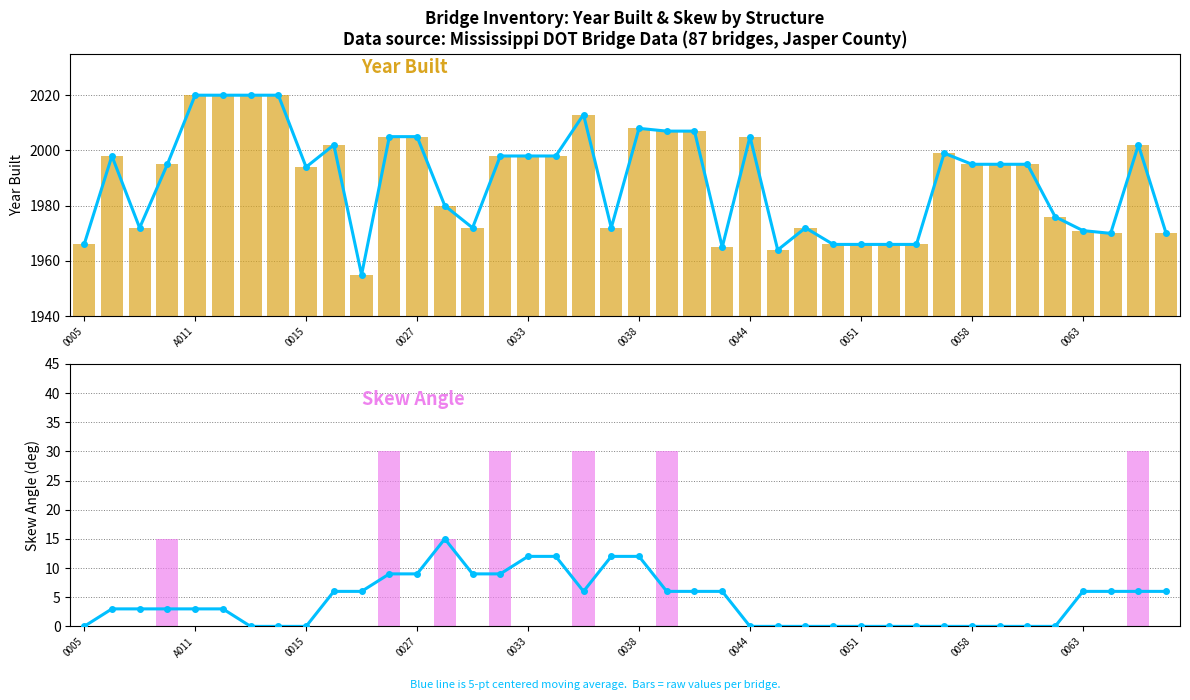

Which category has the highest value in the i29 (Skew Angle) series?

11